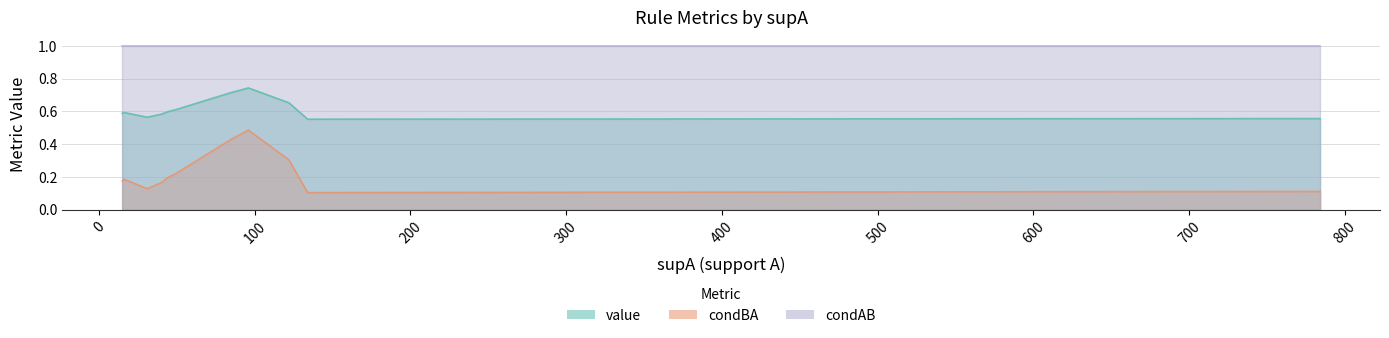

Is the value of condBA at 2 greater than the value of condAB at 4?

No